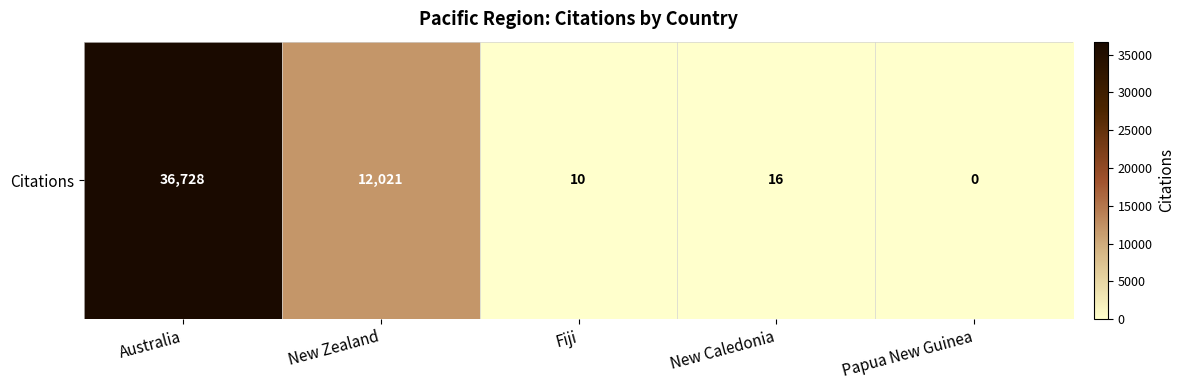

Approximately how many times larger is the value at Australia compared to New Caledonia?

2295.5